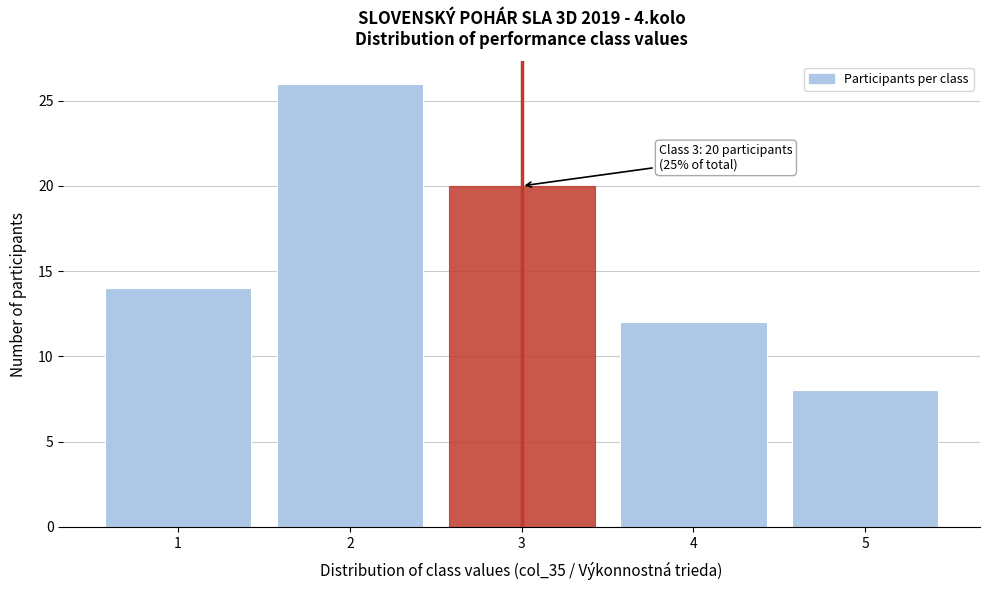

Over which range of the x-axis is the bar tallest?

1.5 to 2.5